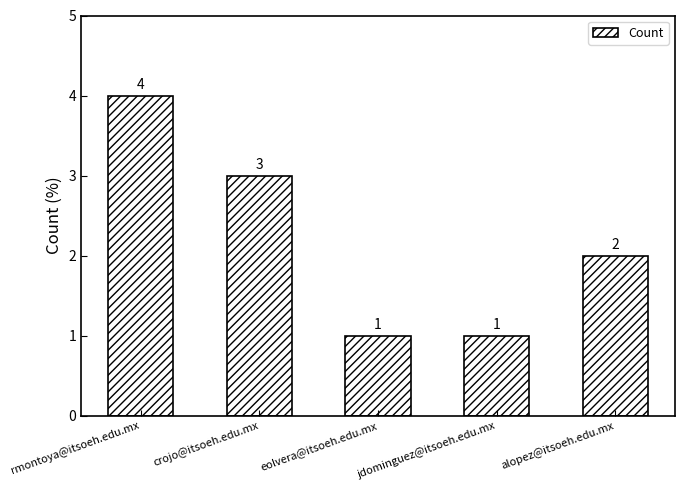

What is the label of the 4th bar from the right?

crojo@itsoeh.edu.mx